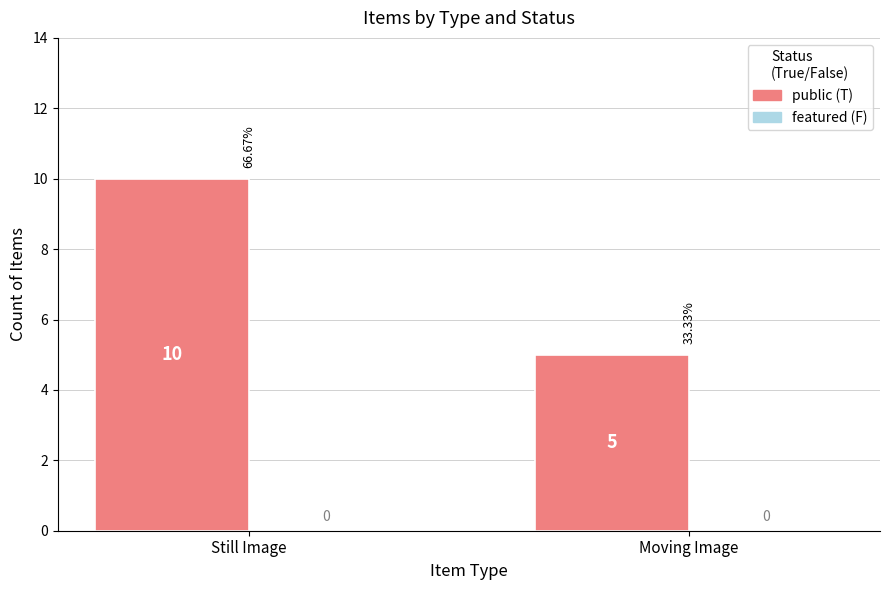

Does the chart contain any negative values?

No